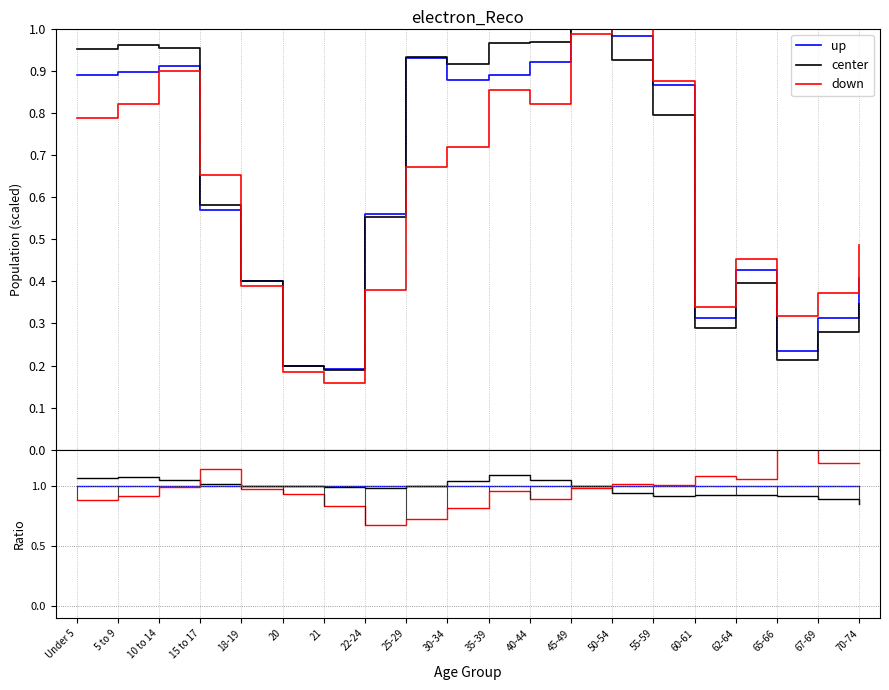

The value of center at 35-39 is 1.1. True or false?

True